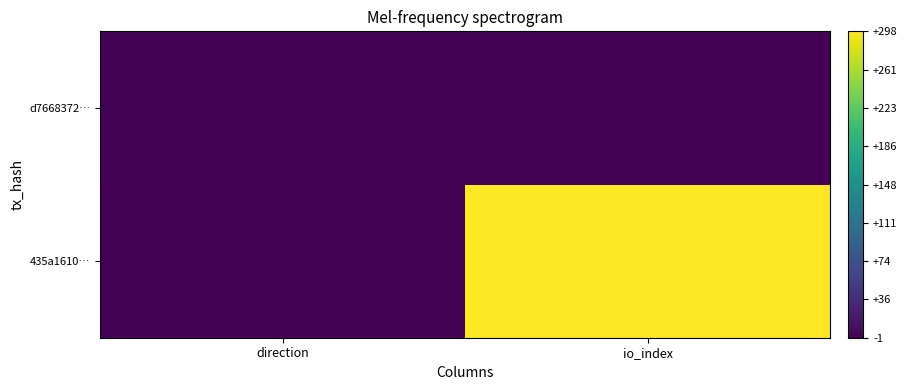

Count the number of categories in the chart.

2